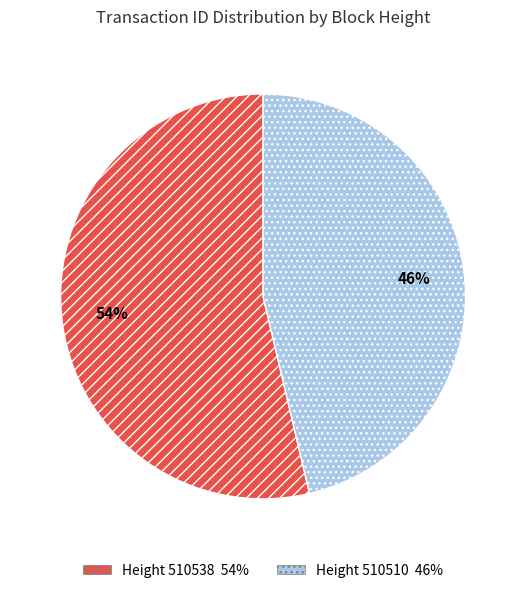

To the nearest percent, what is the average slice percentage?

50%